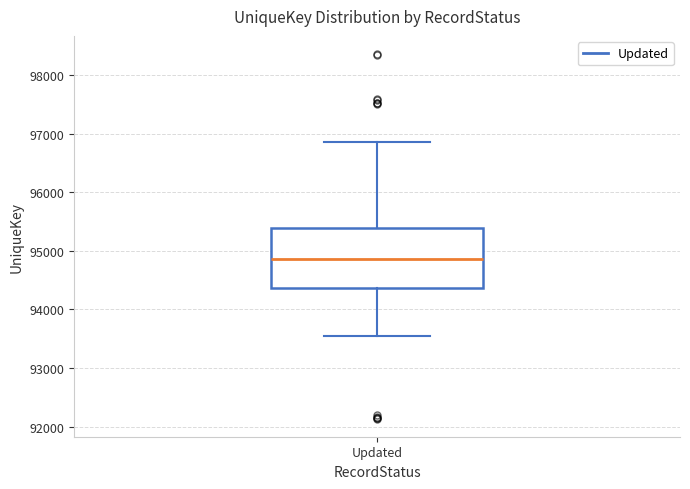

Where does the upper whisker of the box for Updated end on the y-axis? The values are not printed on the chart, so give them approximately, as read against the axis.

96900